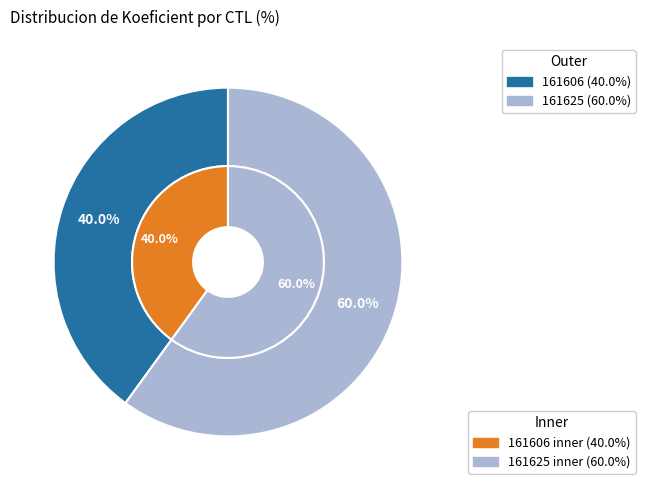

What percentage is the 161606 slice, to the nearest percent?

40%